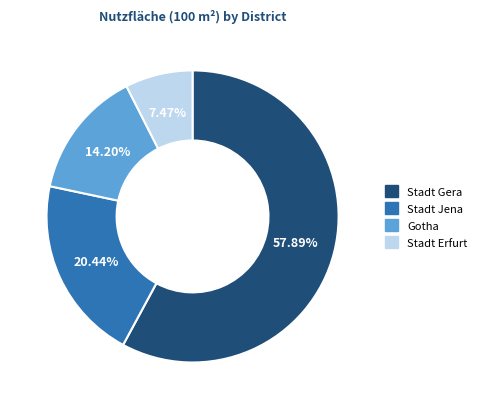

What is the largest slice in the pie chart?

Stadt Gera